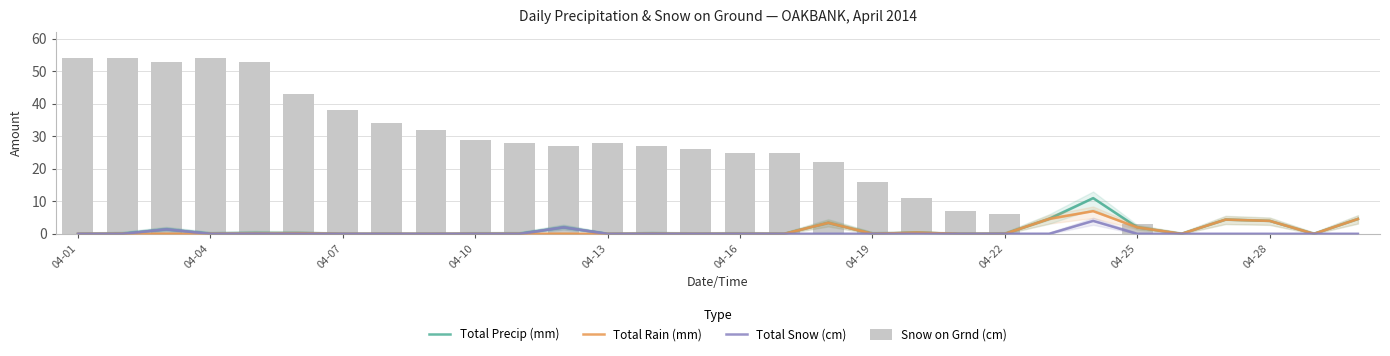

Does the chart contain any negative values?

No